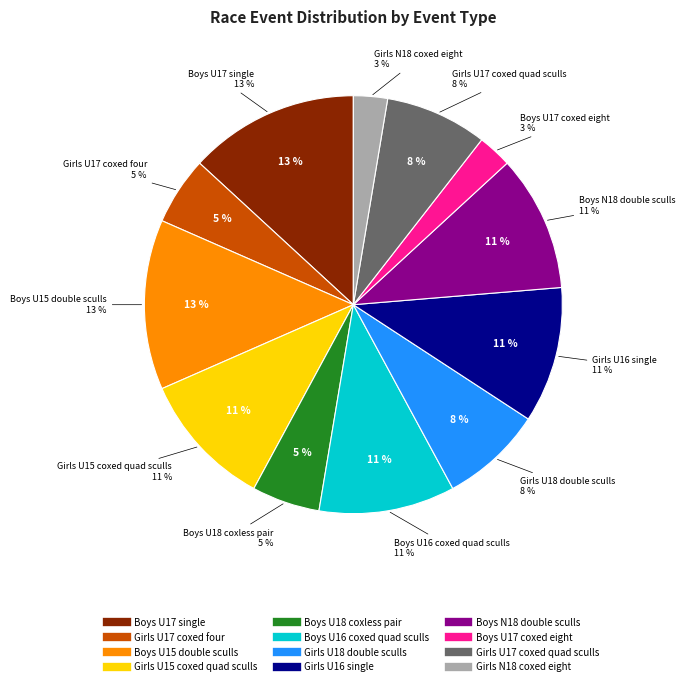

What percentage do Girls U16 single and Girls U15 coxed quad sculls together represent?

21.1%